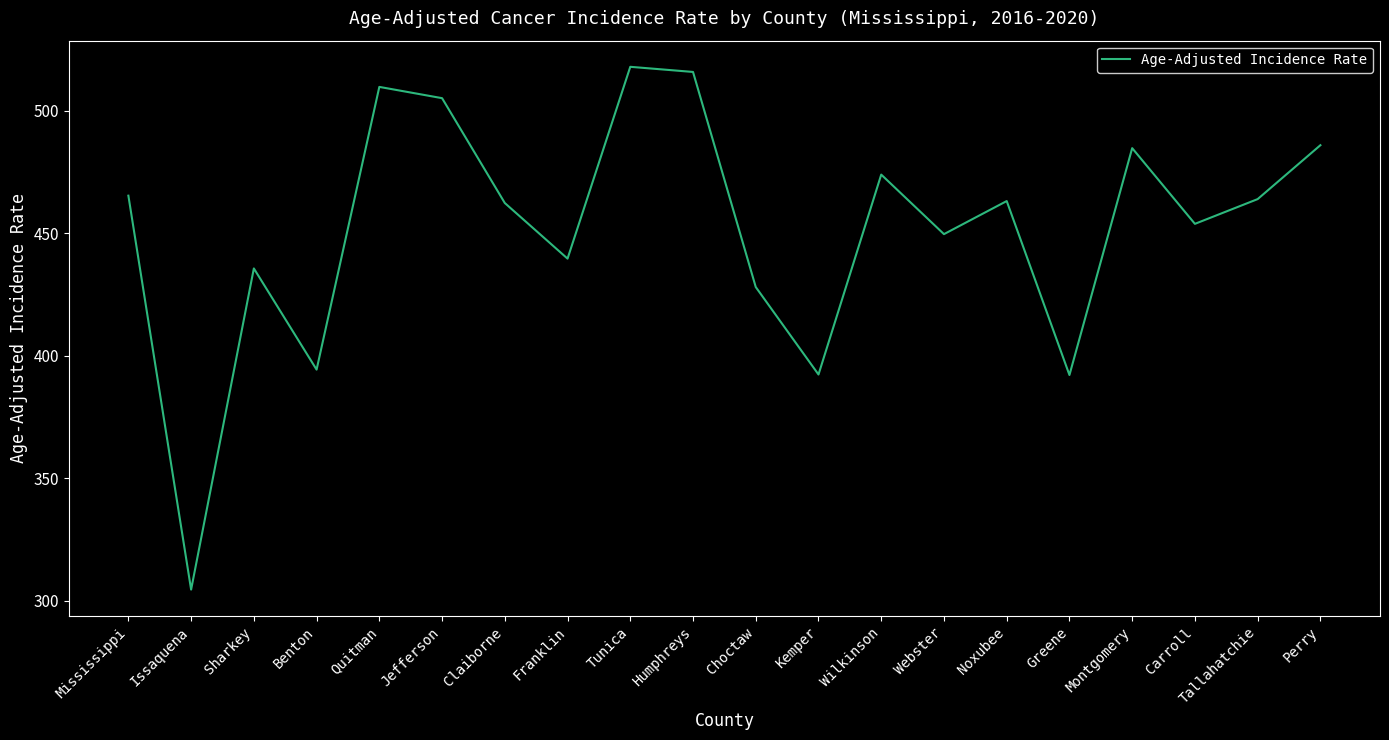

What is the change in value from Jefferson to Carroll?

-51.3